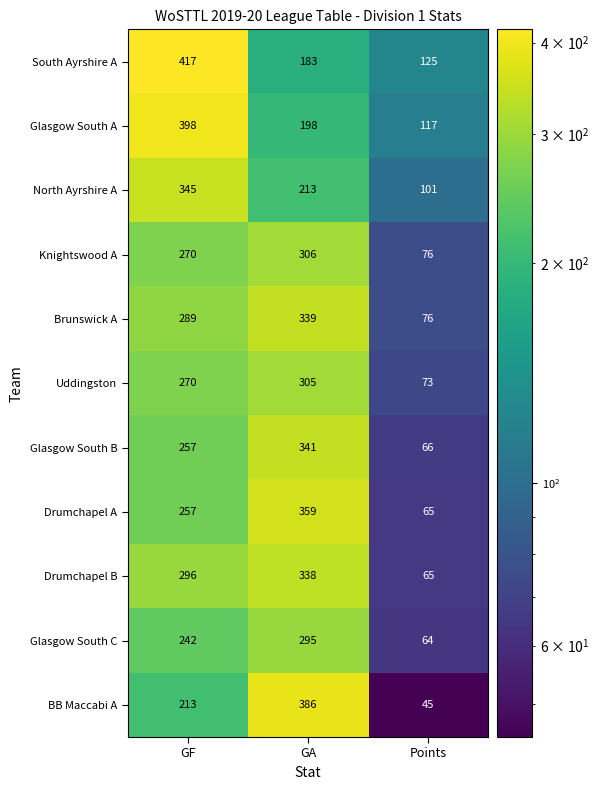

What is the total value across all series at GA?

3263